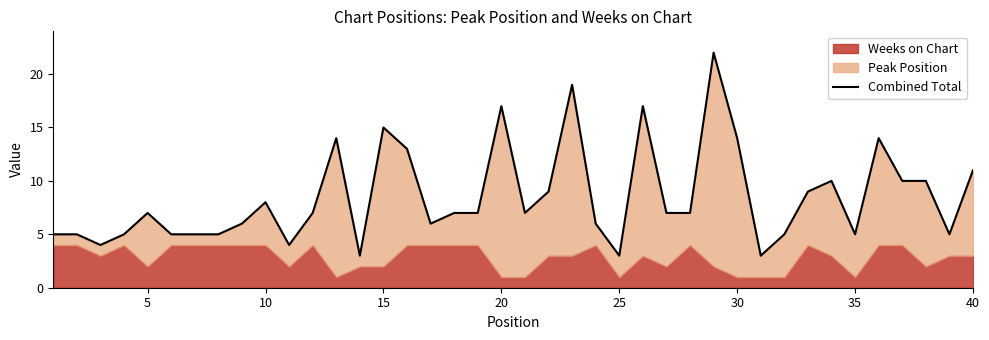

What is the difference between the maximum and minimum values?

19